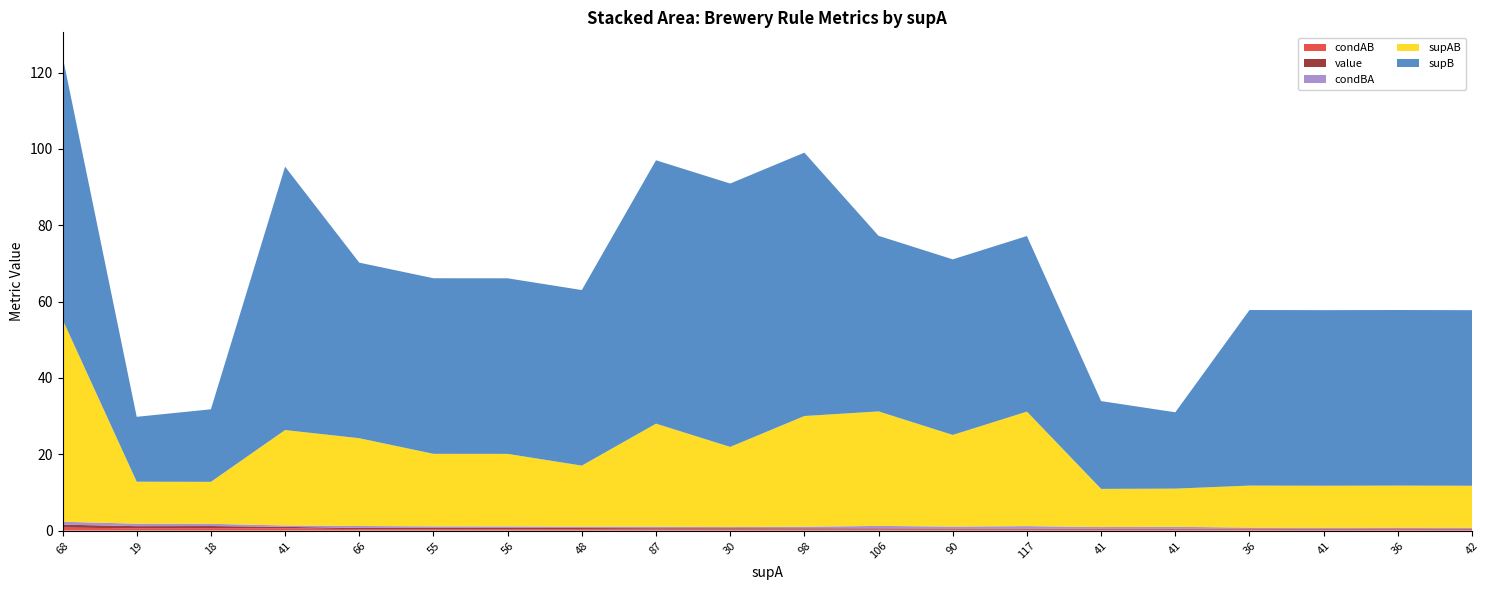

Reading right to left, list all the values displayed in this chart.

condAB: 0.3	0.3	0.3	0.3	0.2	0.2	0.3	0.3	0.3	0.3	0.3	0.3	0.3	0.3	0.3	0.3	0.6	0.6	0.6	0.8
value: 0.2	0.2	0.2	0.2	0.2	0.2	0.3	0.3	0.3	0.3	0.3	0.3	0.3	0.3	0.3	0.3	0.4	0.6	0.6	0.8
condBA: 0.2	0.2	0.2	0.2	0.5	0.4	0.7	0.5	0.7	0.4	0.3	0.4	0.3	0.4	0.4	0.5	0.4	0.6	0.6	0.8
supAB: 11.0	11.0	11.0	11.0	10.0	10.0	30.0	24.0	30.0	29.0	21.0	27.0	16.0	19.0	19.0	23.0	25.0	11.0	11.0	53.0
supB: 46.0	46.0	46.0	46.0	20.0	23.0	46.0	46.0	46.0	69.0	69.0	69.0	46.0	46.0	46.0	46.0	69.0	19.0	17.0	69.0